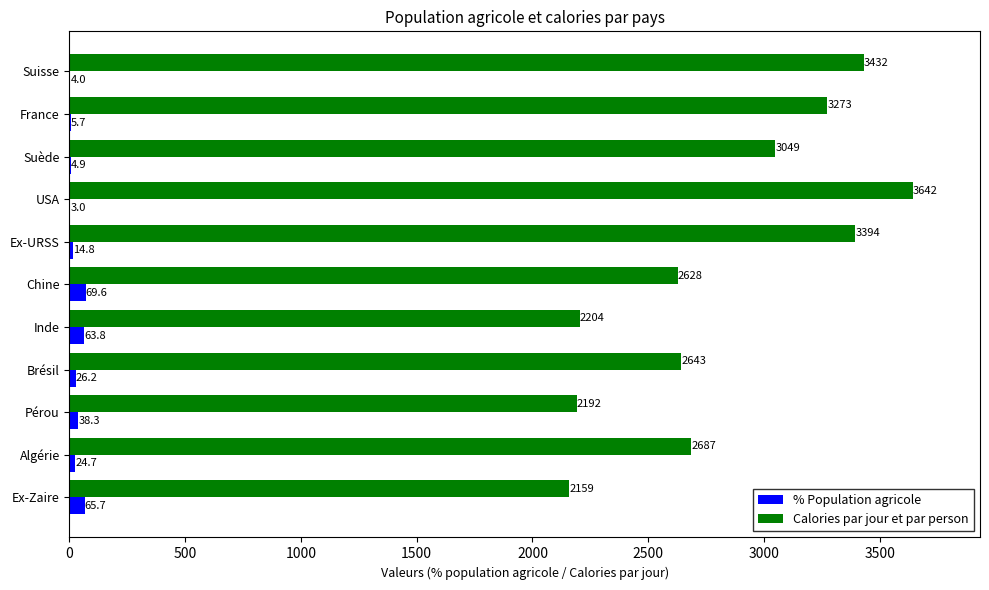

What is the approximate value of Calories par jour et par person at Pérou?

2192.0